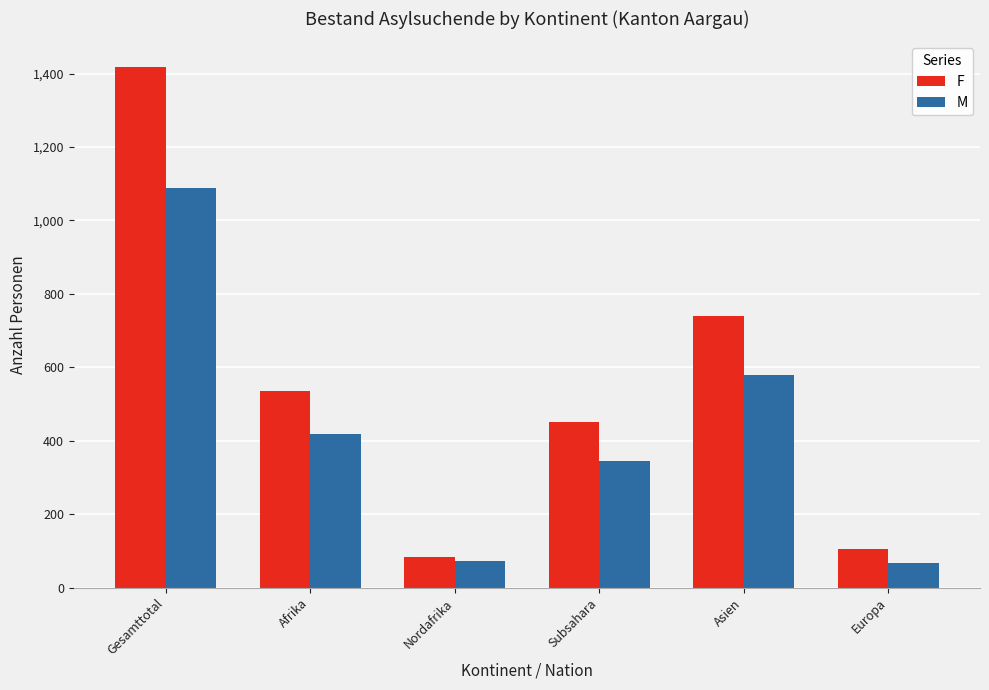

Which series has the largest total across all categories?

F